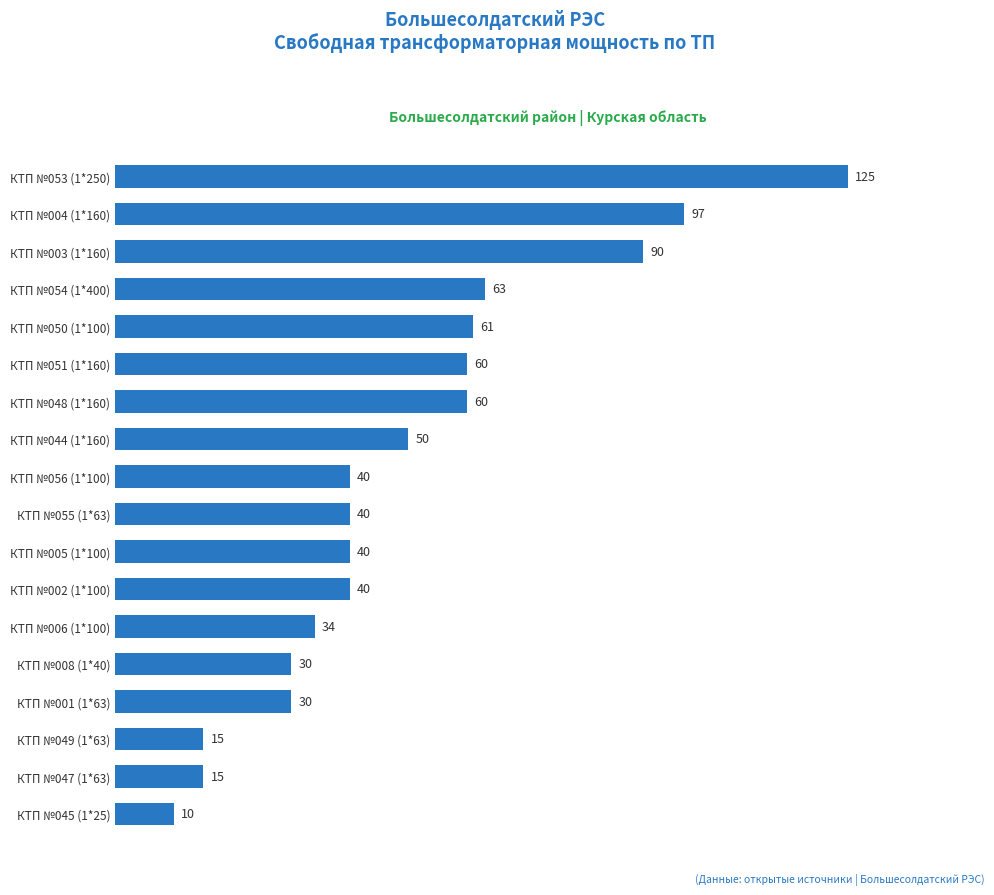

At which category does the chart reach its minimum across all series?

КТП №045 (1*25)